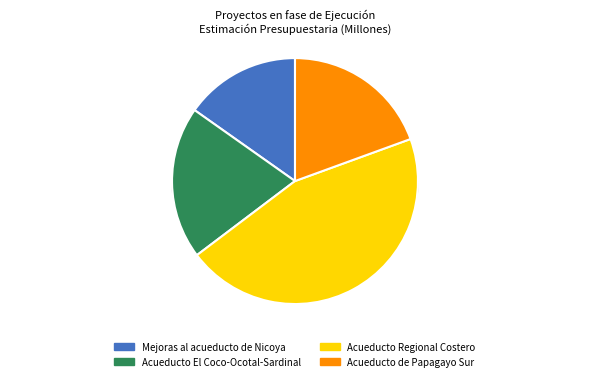

Is it true that Acueducto El Coco-Ocotal-Sardinal is 14% of the pie?

False